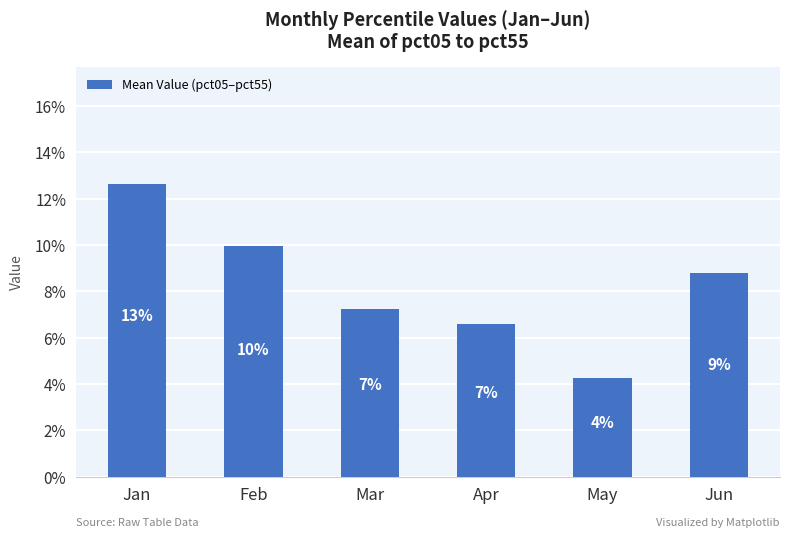

Does the chart contain any negative values?

No